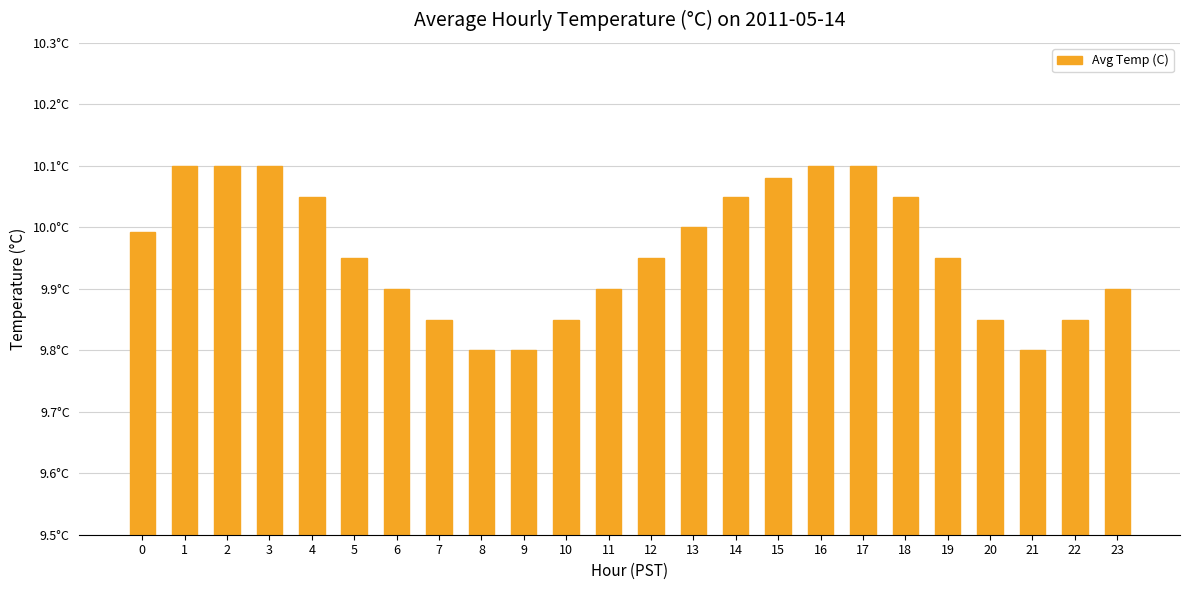

True or false: the data shows 2.1 at 21.

False